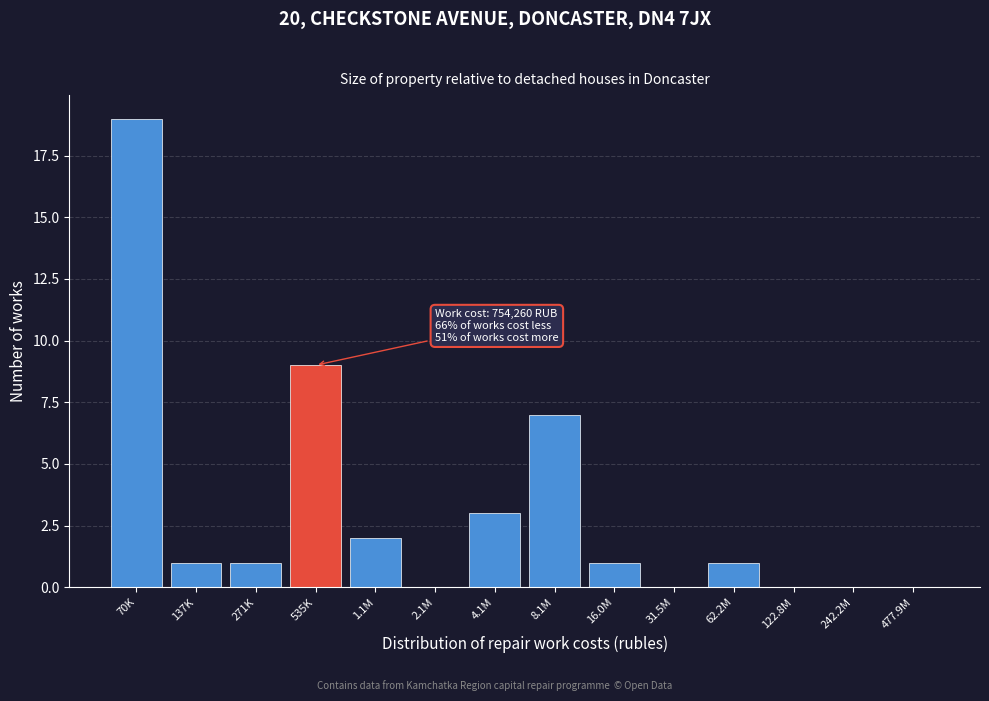

Reading left to right, list all the values displayed in this chart.

70K=19	137K=1	271K=1	535K=9	1.1M=2	2.1M=0	4.1M=3	8.1M=7	16.0M=1	31.5M=0	62.2M=1	122.8M=0	242.2M=0	477.9M=0